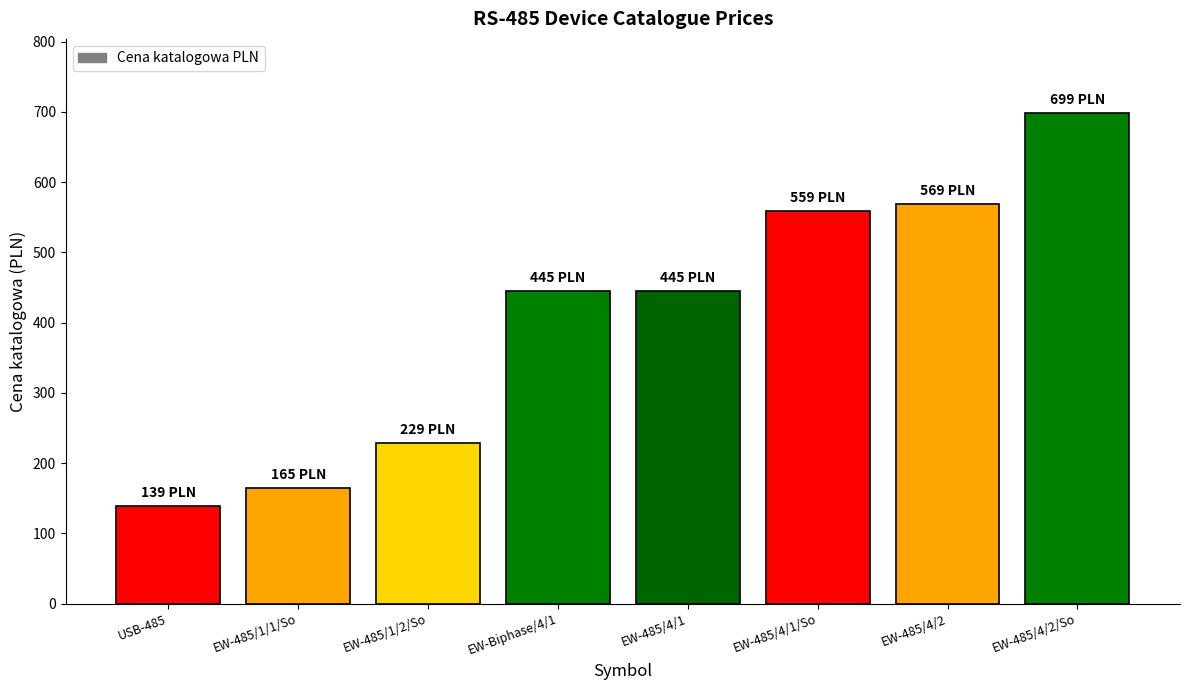

What is the difference between the second highest and second lowest values?

404